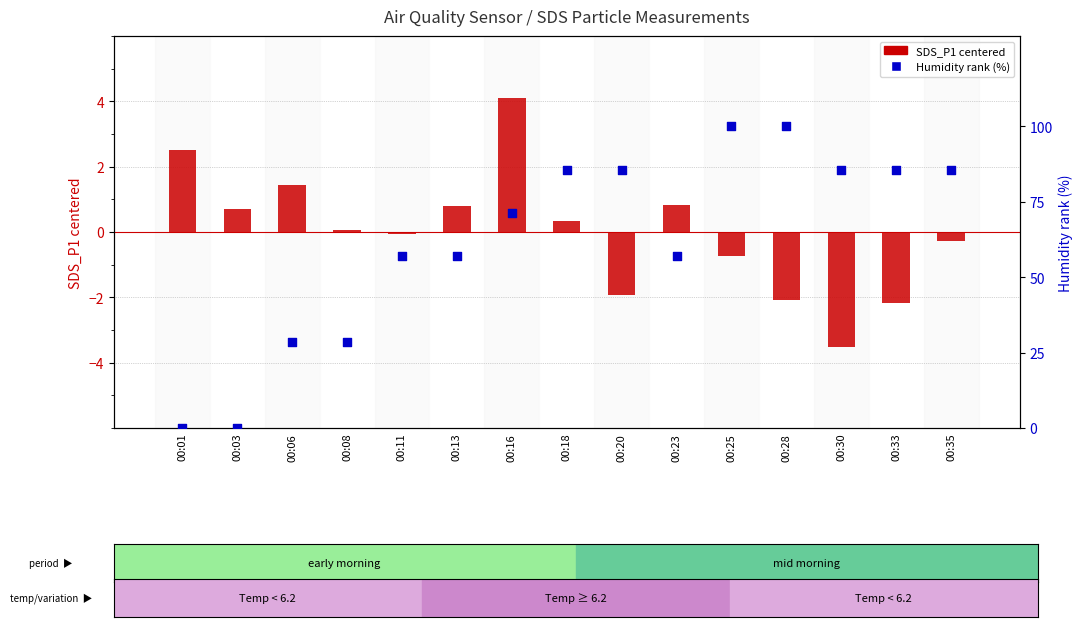

What is the total value across all series at 00:35?

85.4